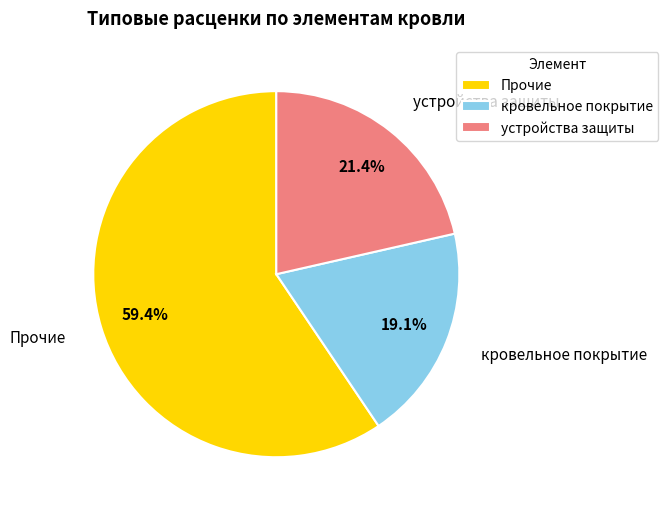

Is there any slice that represents more than half of the pie?

Yes